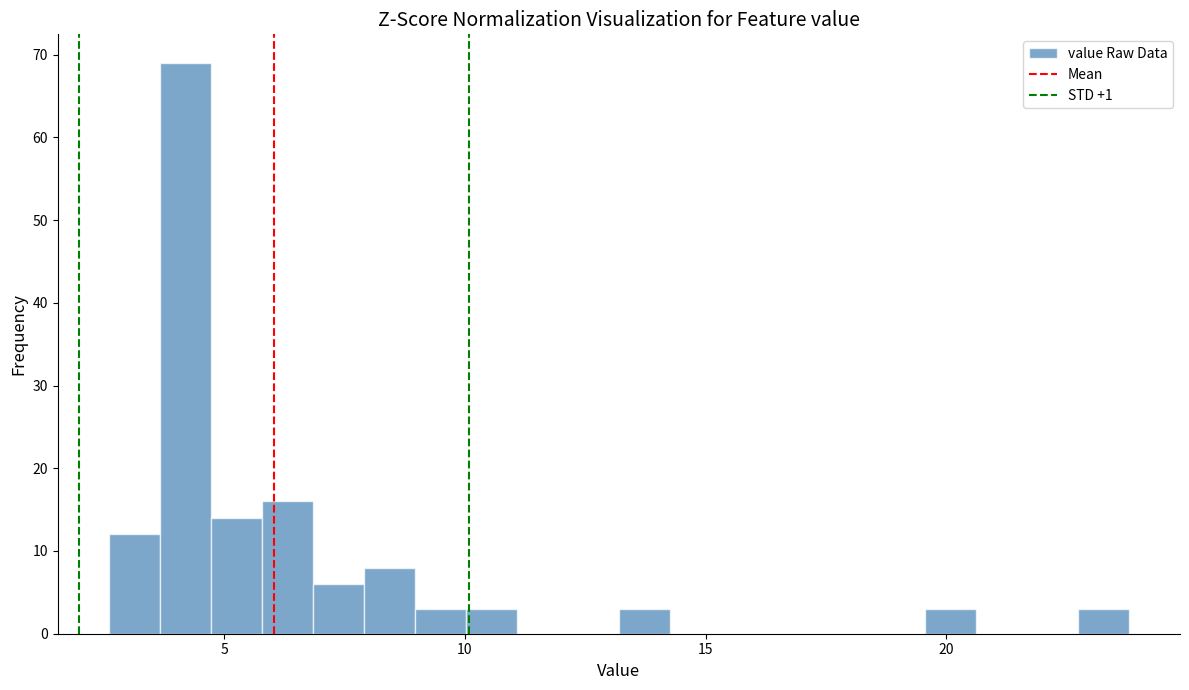

Around what value on the x-axis is the tallest bar? Give the approximate position of its centre, as read against the axis.

4.0